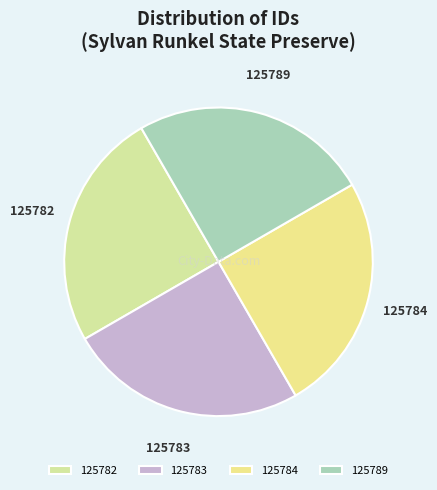

The 125783 slice represents 36% of the pie. True or false?

False